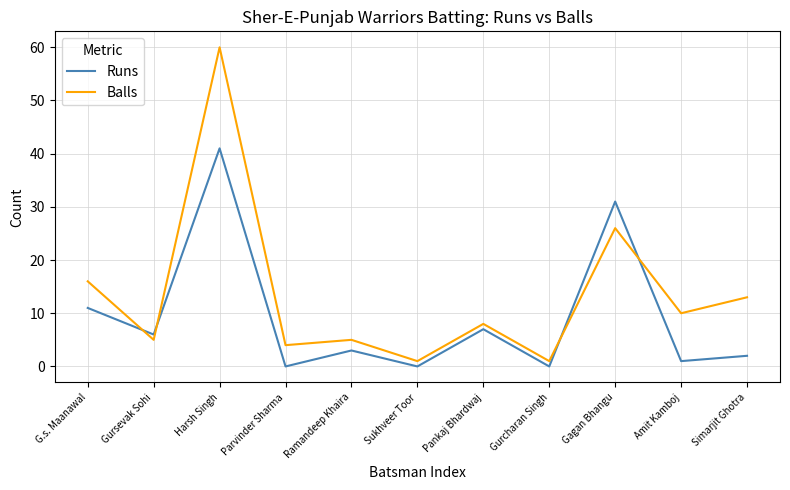

Reading right to left, list all the values displayed in this chart.

Runs: Simarjit Ghotra=2	Amit Kamboj=1	Gagan Bhangu=31	Gurcharan Singh=0	Pankaj Bhardwaj=7	Sukhveer Toor=0	Ramandeep Khaira=3	Parvinder Sharma=0	Harsh Singh=41	Gursevak Sohi=6	G.s. Maanawal=11
Balls: Simarjit Ghotra=13	Amit Kamboj=10	Gagan Bhangu=26	Gurcharan Singh=1	Pankaj Bhardwaj=8	Sukhveer Toor=1	Ramandeep Khaira=5	Parvinder Sharma=4	Harsh Singh=60	Gursevak Sohi=5	G.s. Maanawal=16